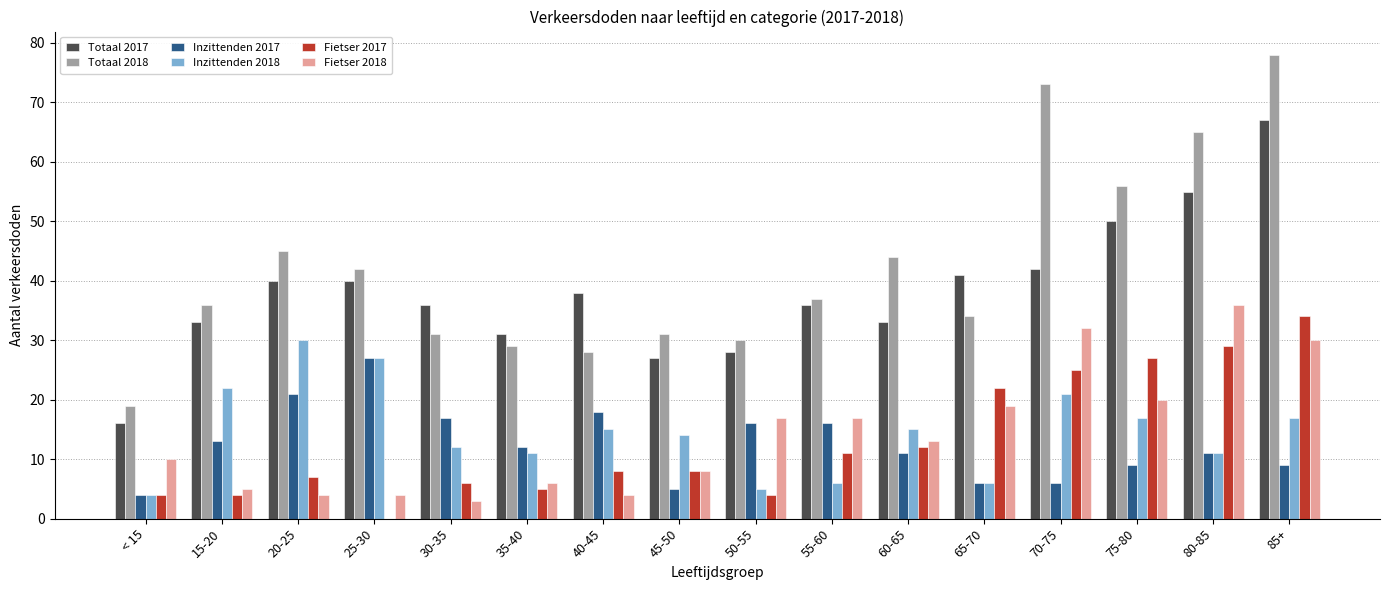

What is the total value across all series at 70-75?

199